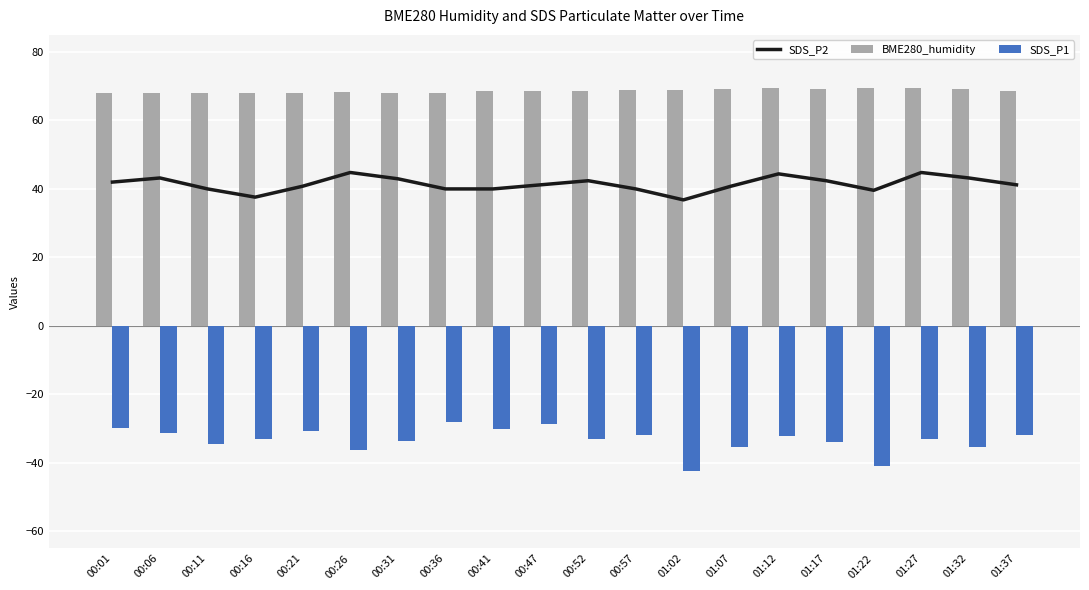

Rank the series by their average value, from highest to lowest.

BME280_humidity, SDS_P2, SDS_P1